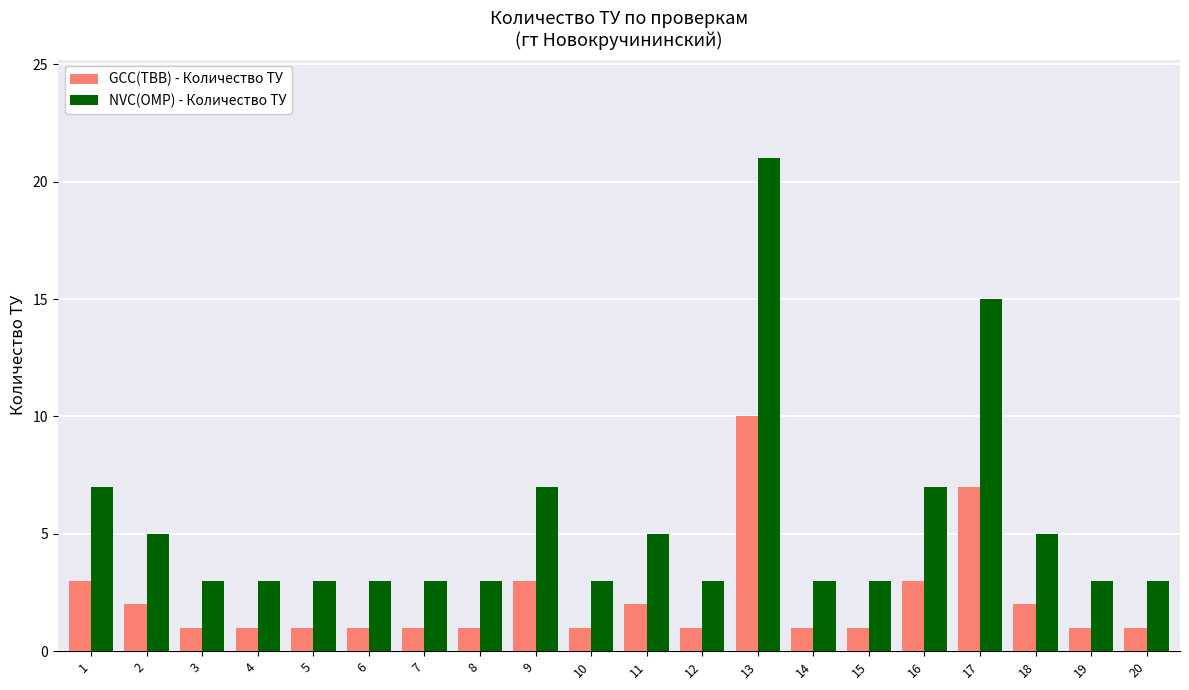

What is the sum of the NVC(OMP) - Количество ТУ values at 3 and 19?

6